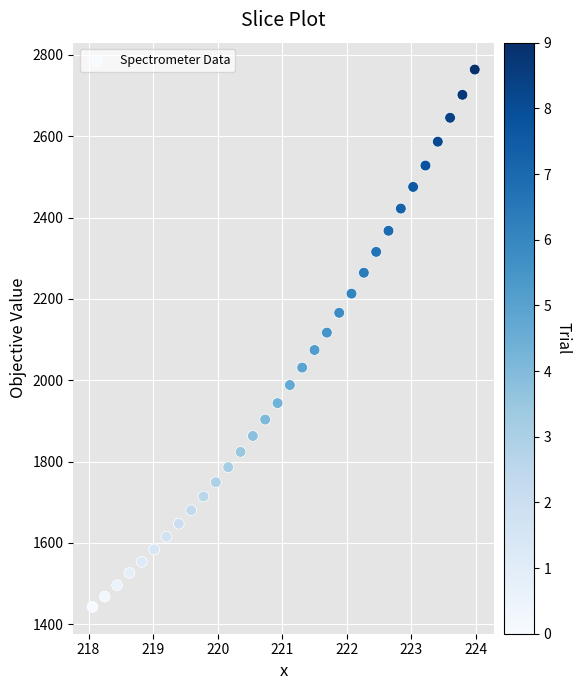

What is the range of X values (max minus min)?

5.9